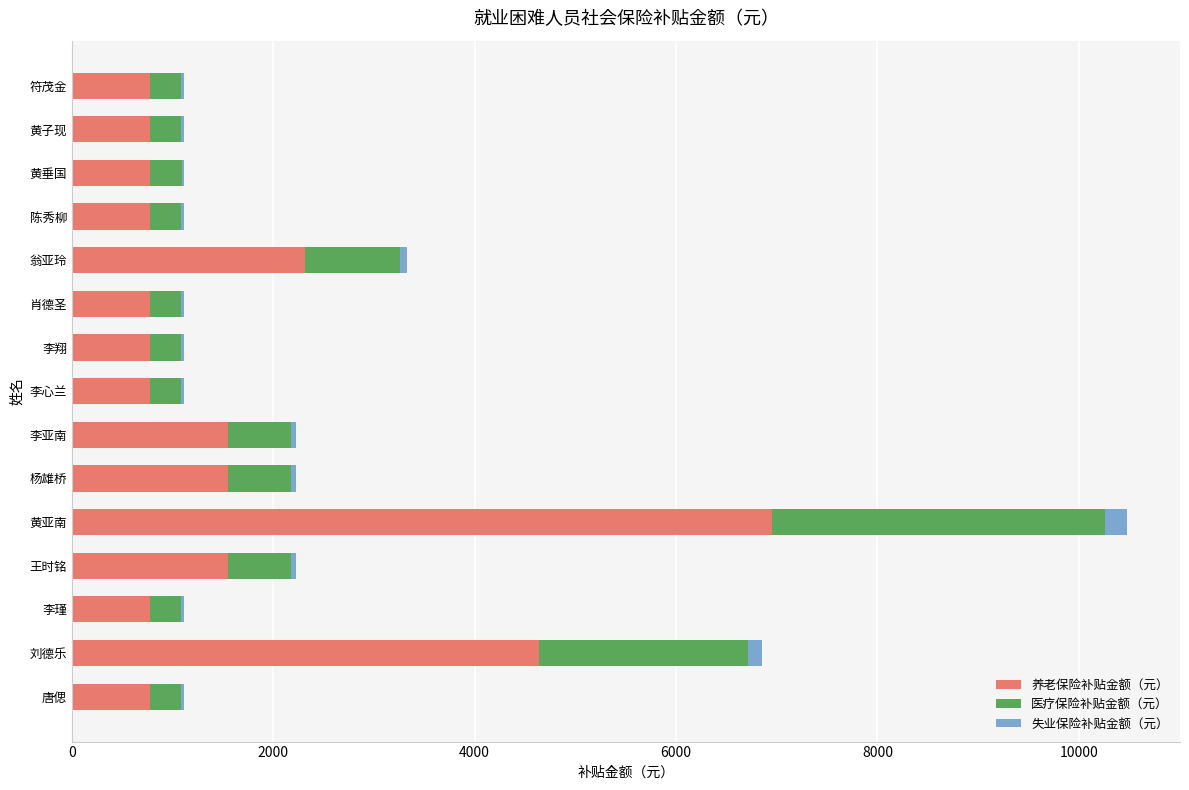

True or false: 养老保险补贴金额（元） has a value of 1283.0 at 翁亚玲.

False